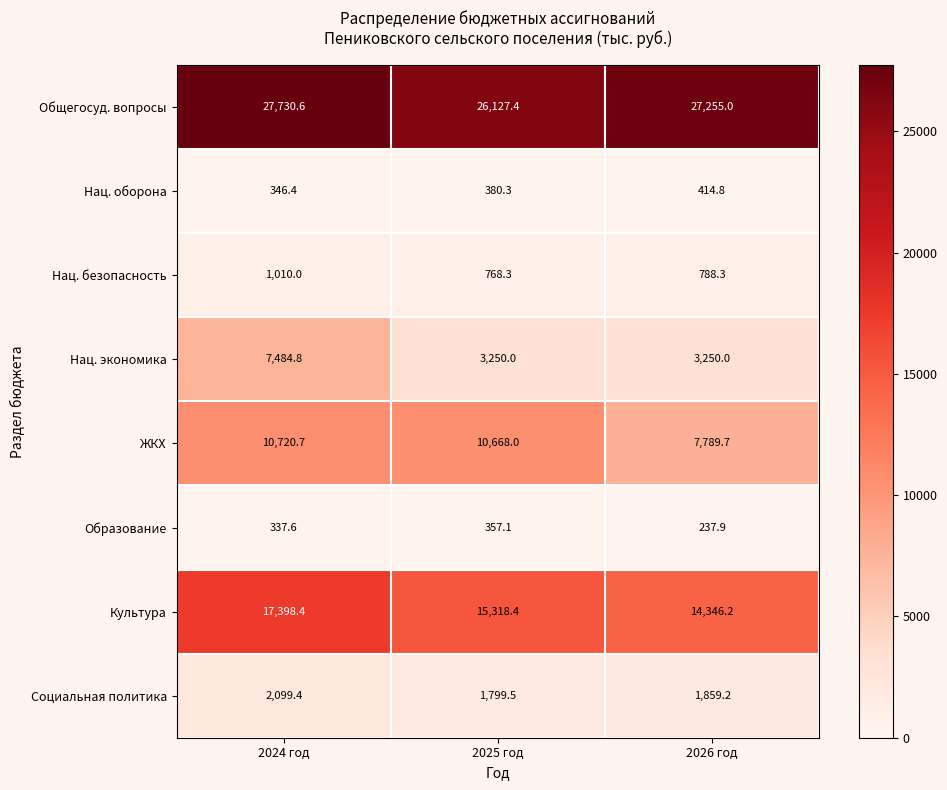

What is the difference between the Образование values at 2024 год and 2025 год?

19.5